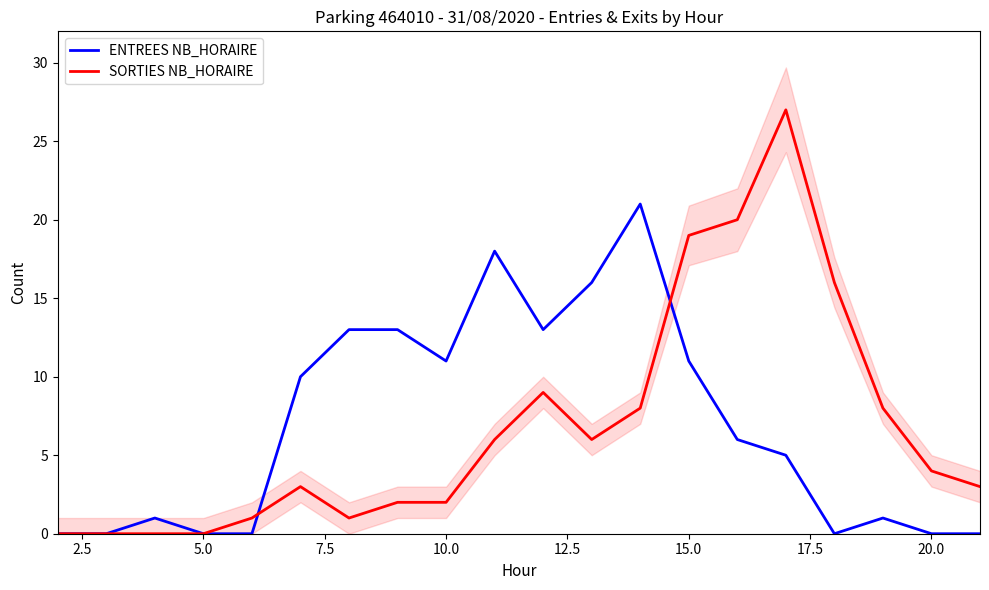

True or false: ENTREES NB_HORAIRE has a value of 11 at 10.0.

True